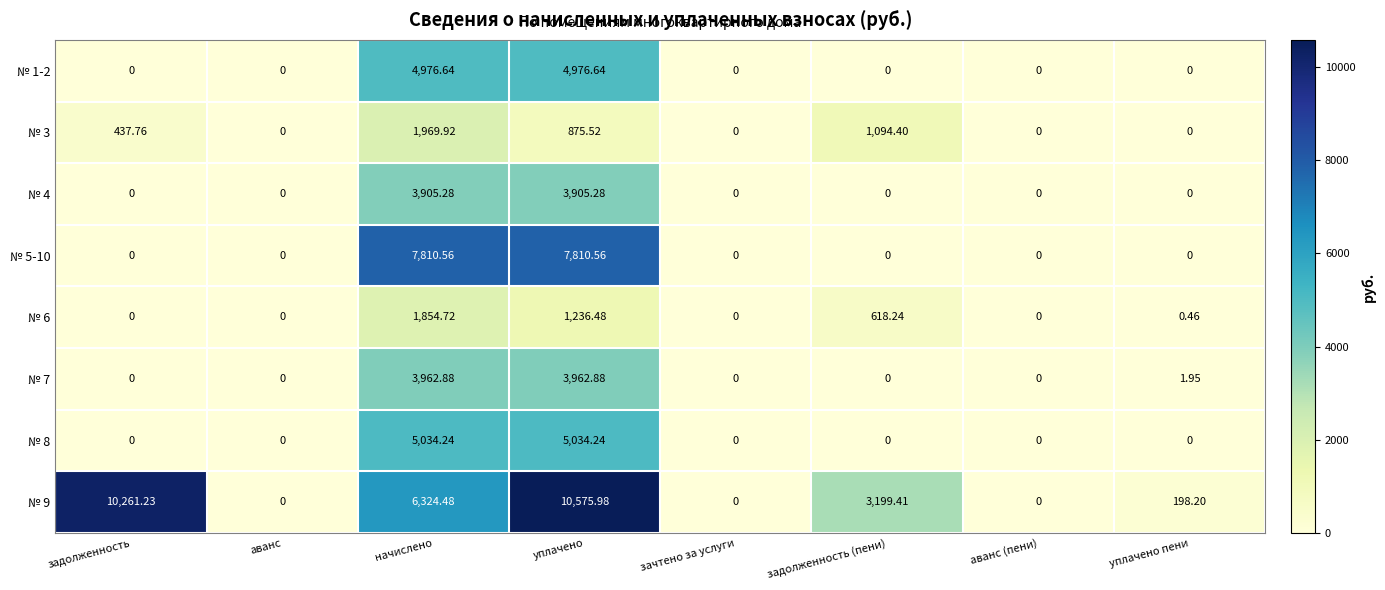

How many distinct data groups are displayed?

8